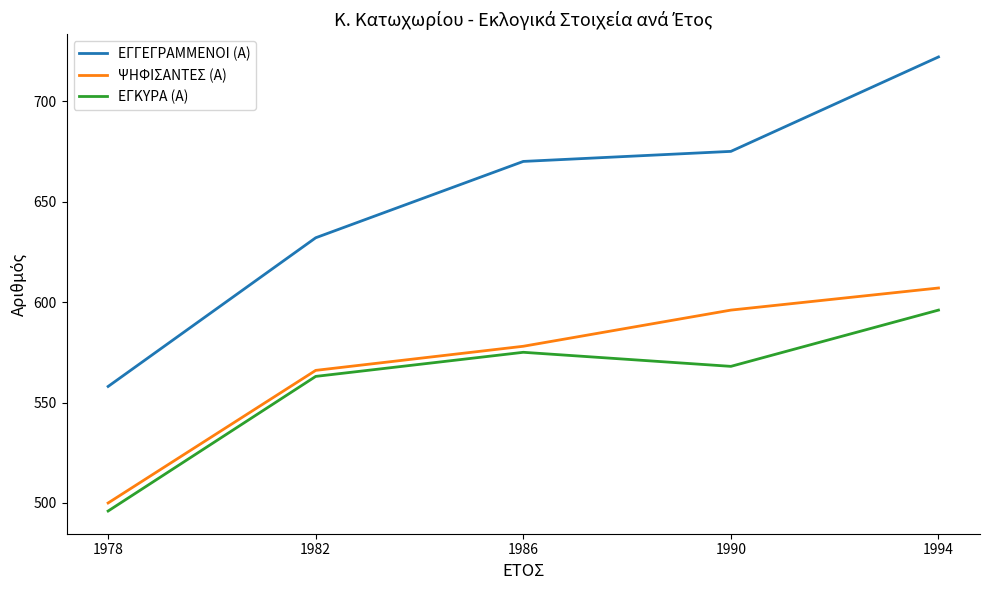

True or false: ΨΗΦΙΣΑΝΤΕΣ (Α) and ΕΓΓΕΓΡΑΜΜΕΝΟΙ (Α) cross at least once.

False